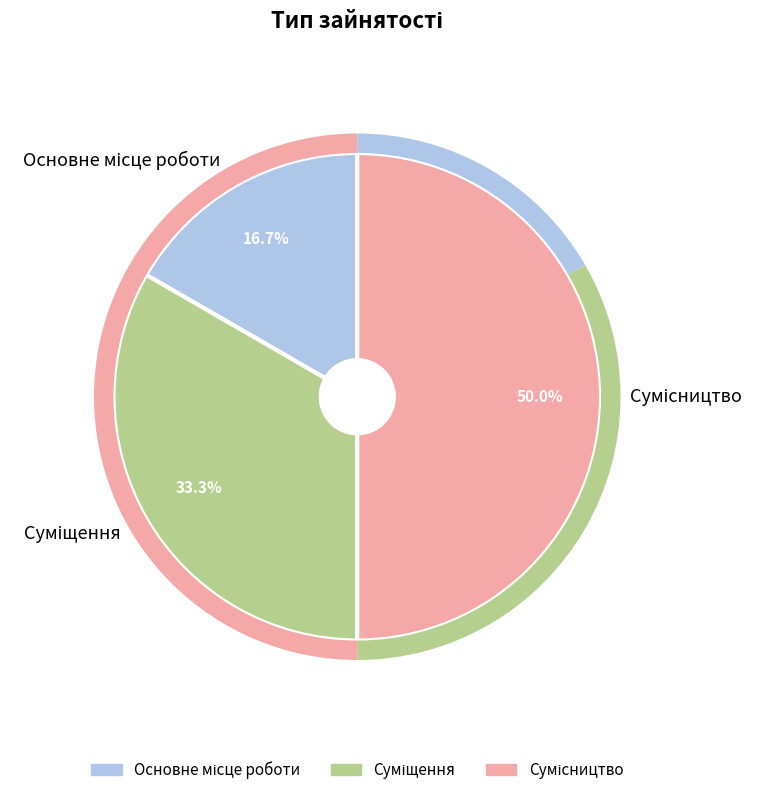

To the nearest percent, what is the combined percentage of Основне місце роботи and Сумісництво?

67%